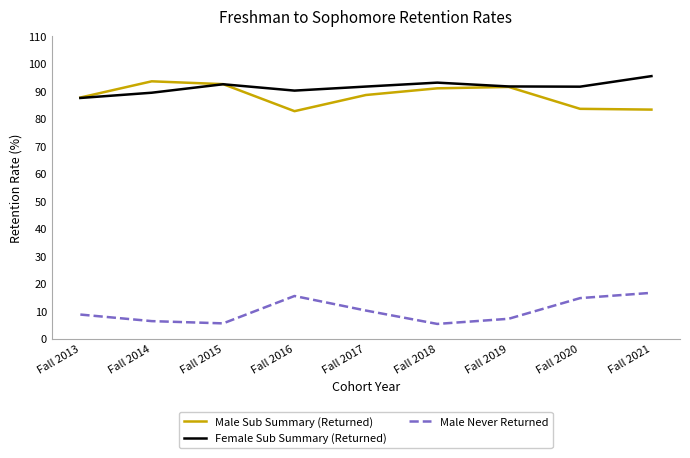

True or false: Male Never Returned and Female Sub Summary (Returned) intersect in this chart.

False